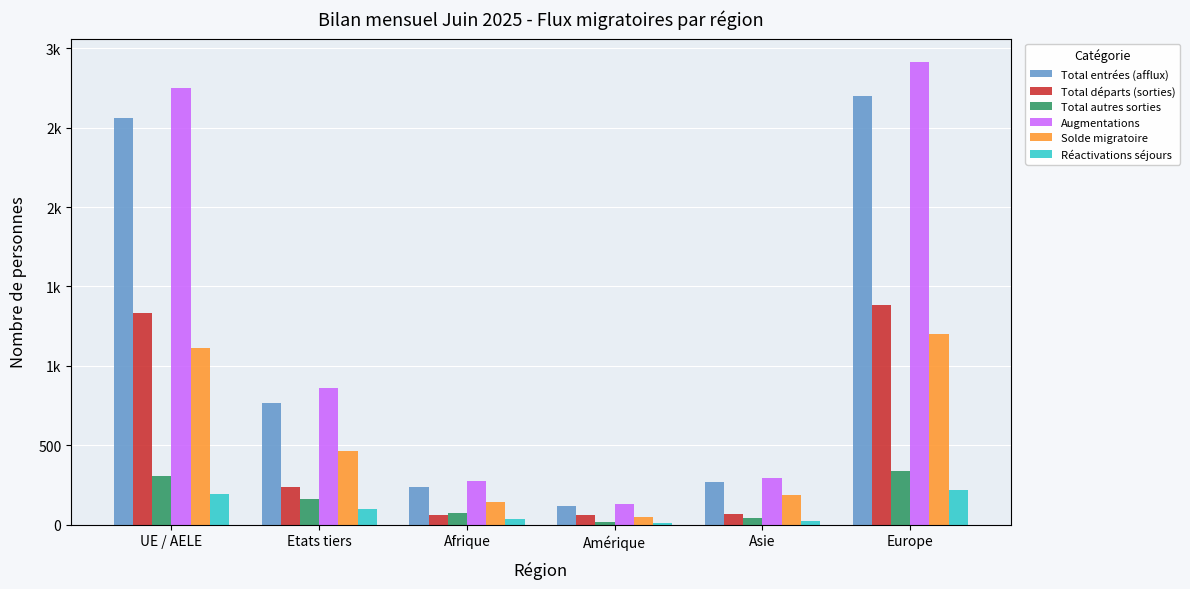

Reading left to right, transcribe all the data shown in this chart.

Total entrées (afflux): UE / AELE=2561	Etats tiers=763	Afrique=237	Amérique=116	Asie=270	Europe=2699
Total départs (sorties): UE / AELE=1335	Etats tiers=236	Afrique=63	Amérique=61	Asie=66	Europe=1381
Total autres sorties: UE / AELE=303	Etats tiers=162	Afrique=70	Amérique=18	Asie=41	Europe=335
Augmentations: UE / AELE=2751	Etats tiers=862	Afrique=274	Amérique=128	Asie=291	Europe=2916
Solde migratoire: UE / AELE=1113	Etats tiers=464	Afrique=141	Amérique=49	Asie=184	Europe=1200
Réactivations séjours: UE / AELE=190	Etats tiers=99	Afrique=37	Amérique=12	Asie=21	Europe=217